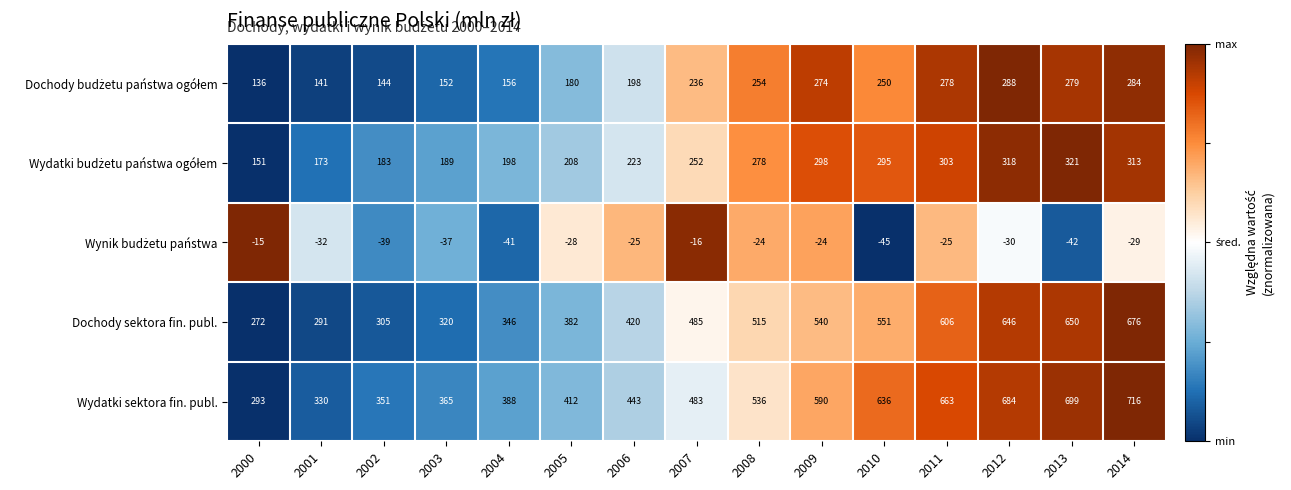

Is it true that Wydatki sektora fin. publ. equals 663 at 2011?

True